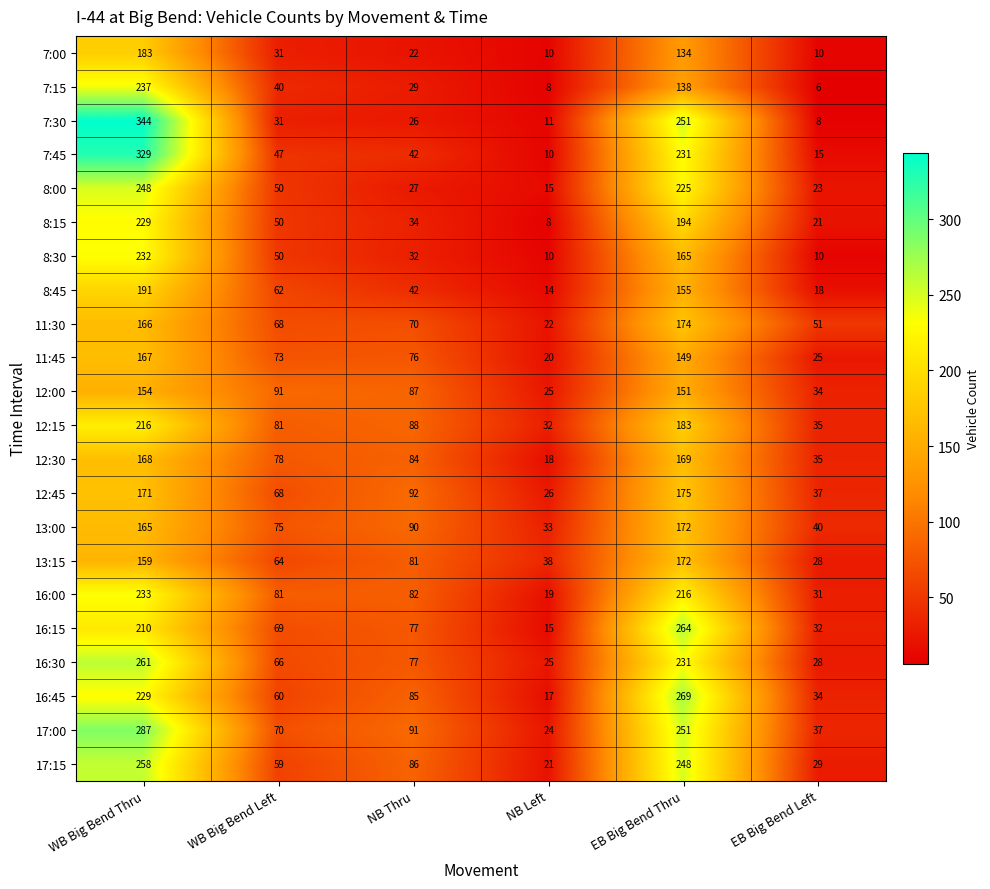

The value of 16:45 at NB Left is 26. True or false?

False